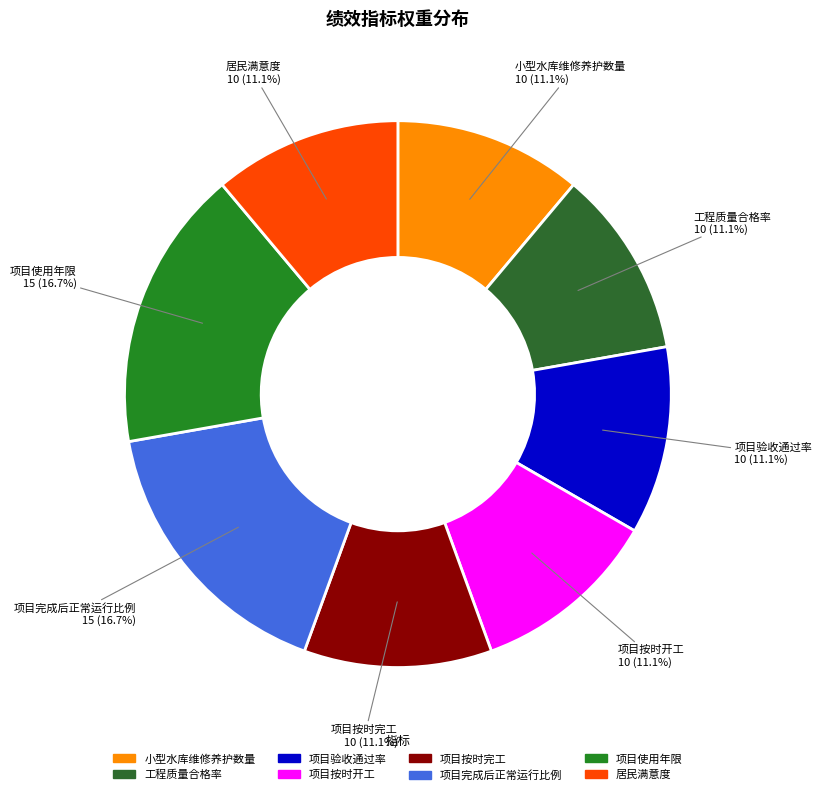

Is it true that 项目按时完工 is 3% of the pie?

False